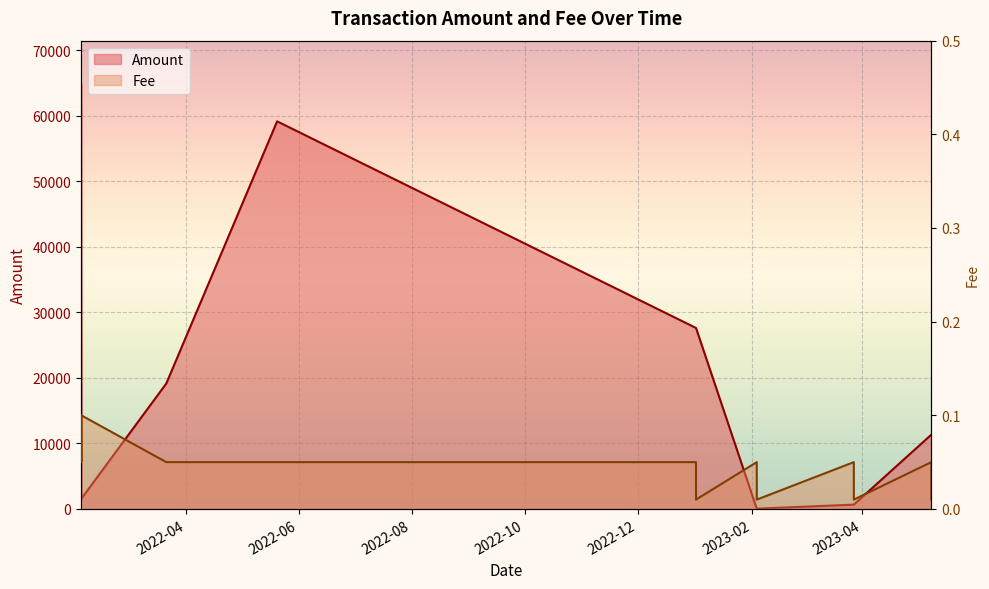

What is the label of the 15th point from the left?

2023-05-08 15:06:00